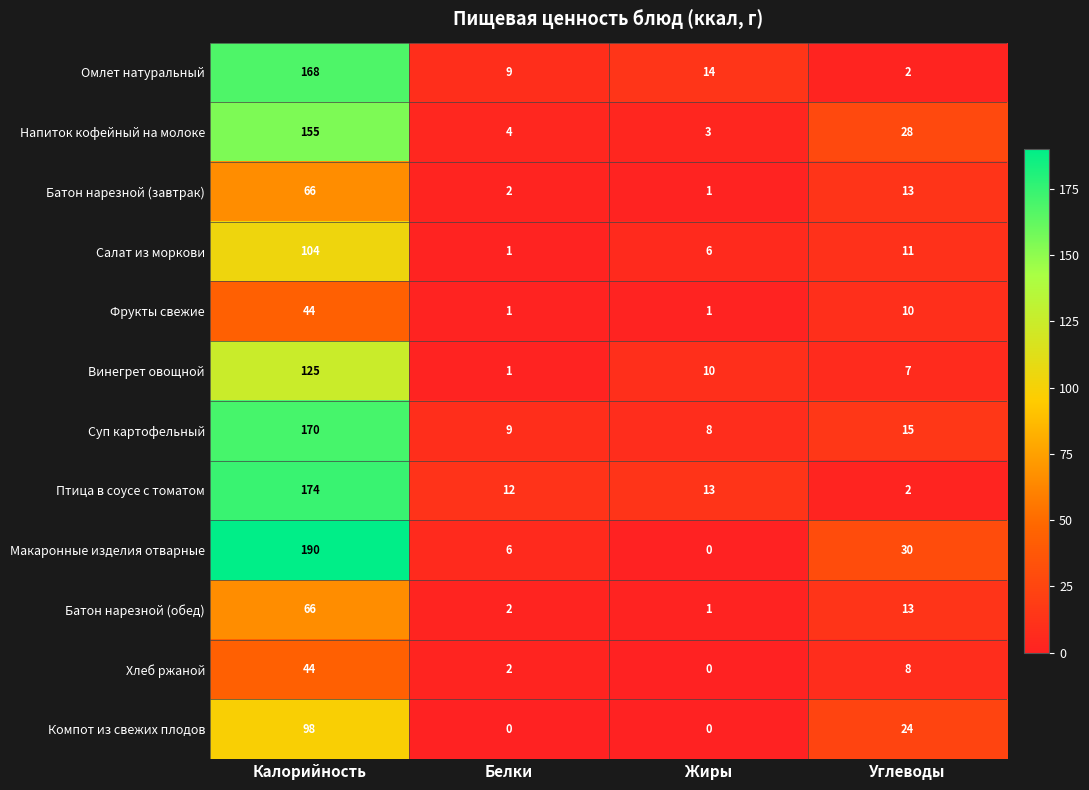

At which category does the chart reach its peak across all series?

Калорийность